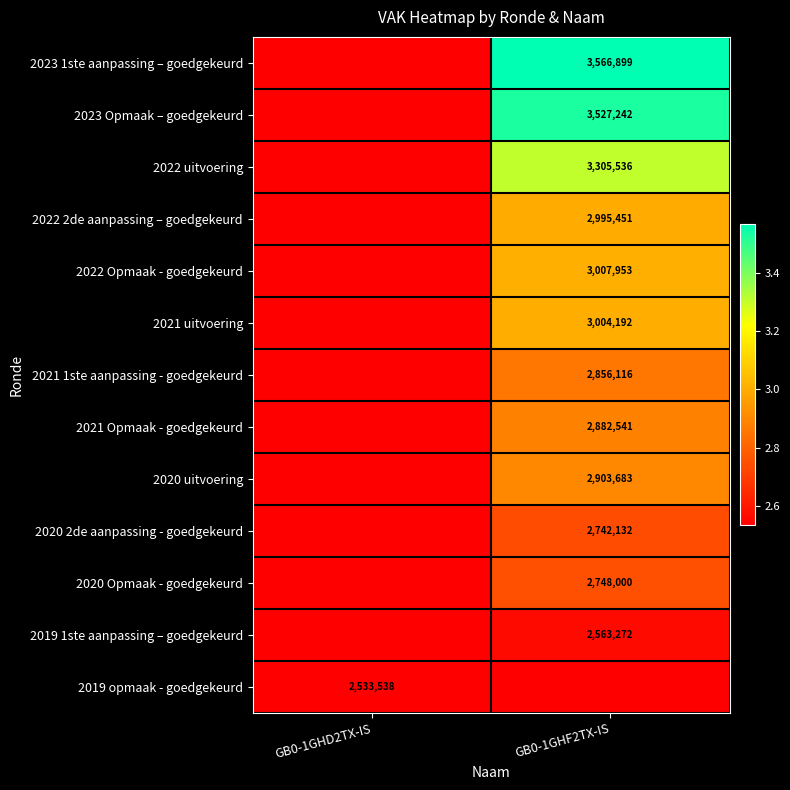

The value of 2023 Opmaak – goedgekeurd at GB0-1GHF2TX-IS is 5766962. True or false?

False